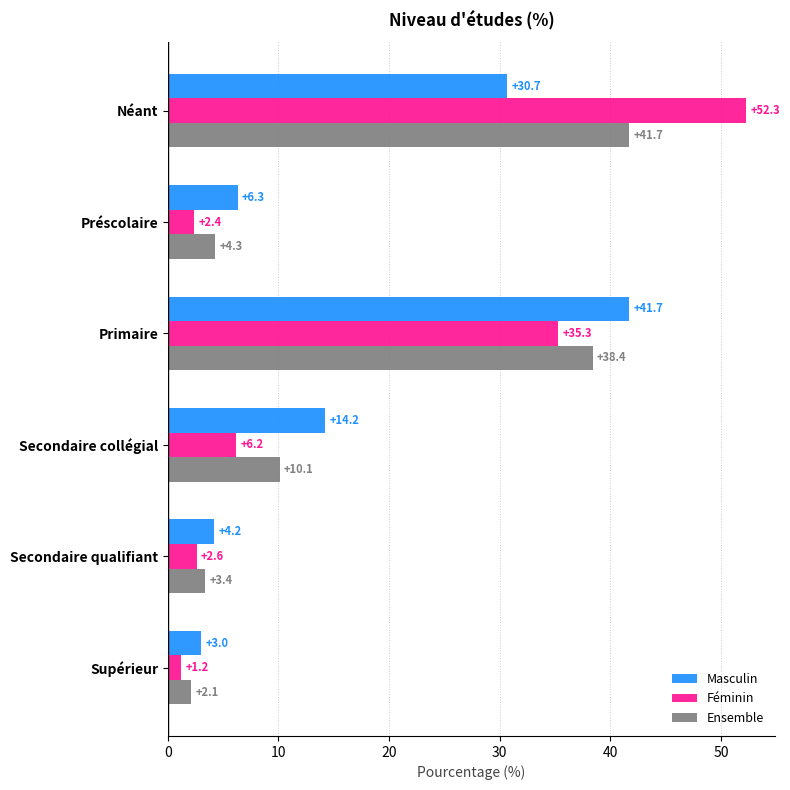

The value of Masculin at Secondaire qualifiant is 1.8. True or false?

False